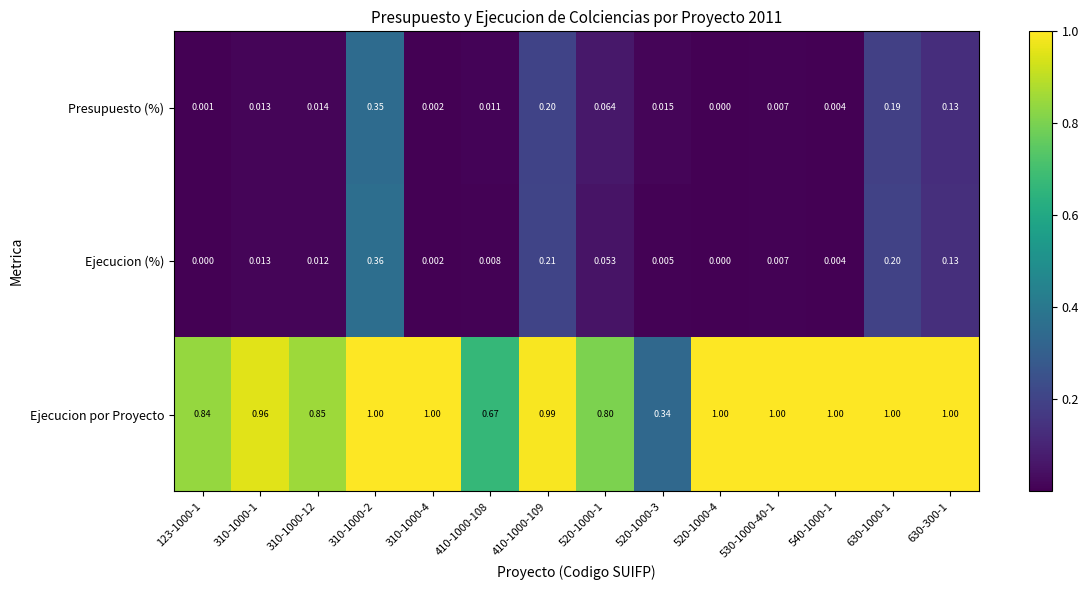

Which series changed the most between 310-1000-1 and 520-1000-4?

Ejecucion por Proyecto